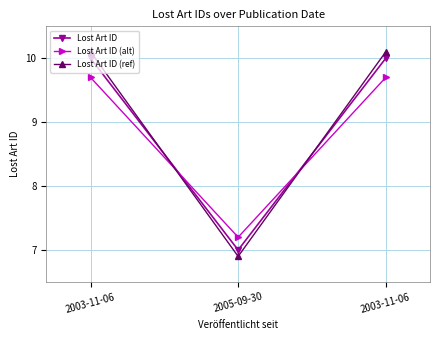

The Lost Art ID (ref) series shows 6.9 at 2005-09-30. True or false?

True